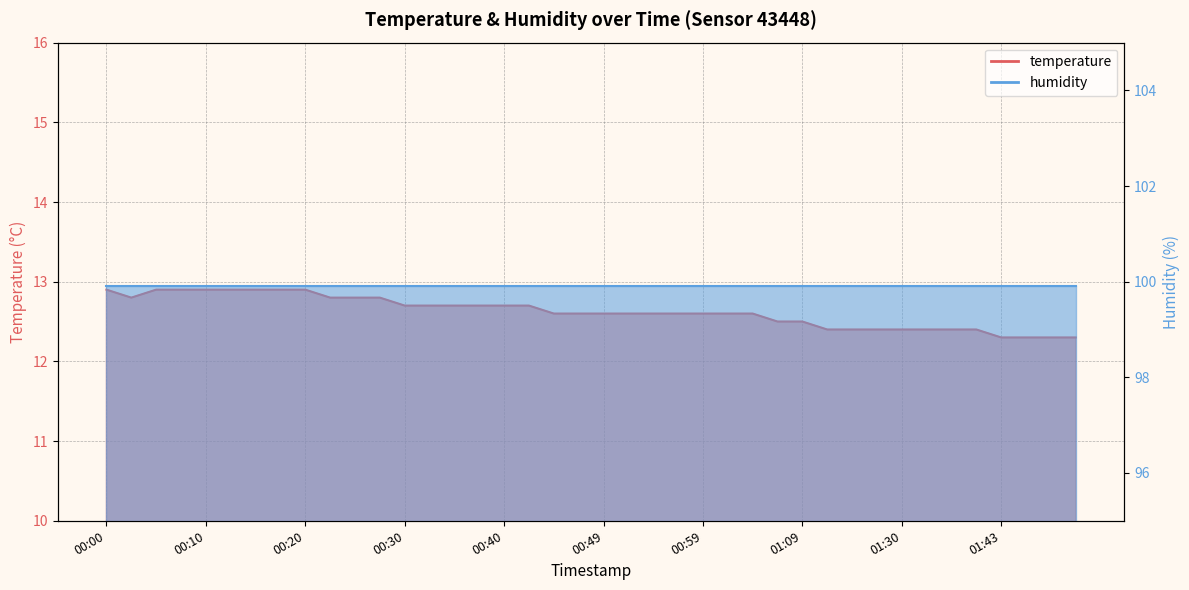

List the labels in order of value, smallest first.

01:43, 01:46, 01:49, 01:52, 01:17, 01:20, 01:28, 01:30, 01:33, 01:36, 01:38, 01:07, 01:09, 00:45, 00:47, 00:49, 00:52, 00:54, 00:57, 00:59, 01:02, 01:04, 00:30, 00:32, 00:35, 00:37, 00:40, 00:42, 00:03, 00:22, 00:25, 00:27, 00:00, 00:05, 00:08, 00:10, 00:12, 00:15, 00:17, 00:20